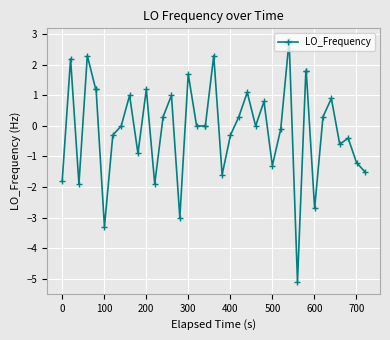

What is the difference between the maximum and minimum values?

7.9